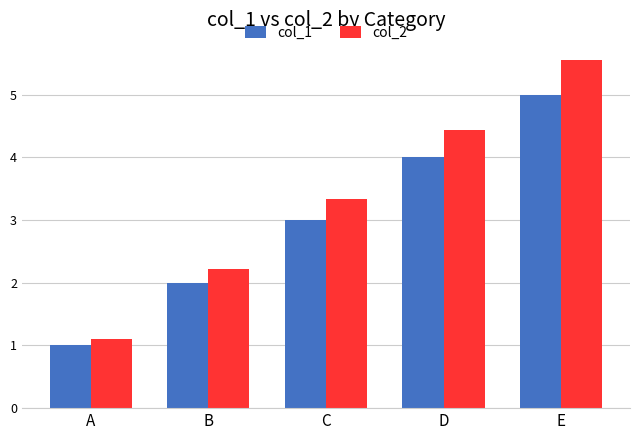

What is the sum of the col_2 values at C and D?

7.8